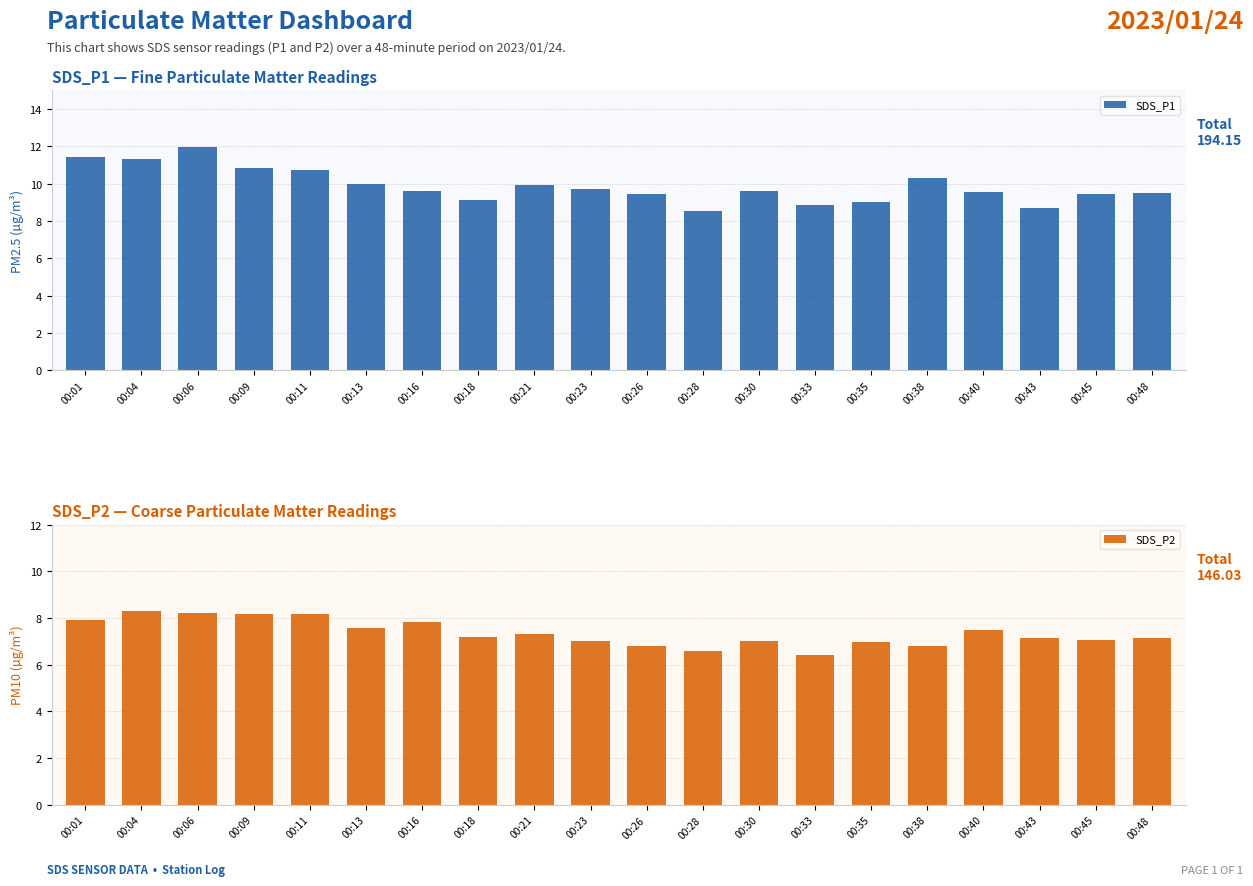

How many bars are there in total?

40